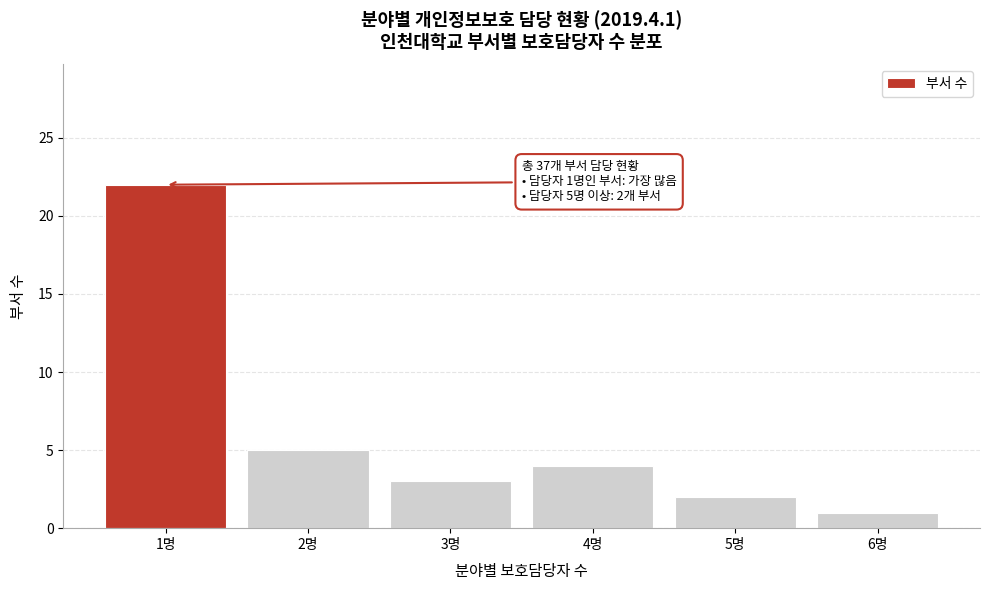

Reading left to right, list all the values displayed in this chart.

22	5	3	4	2	1